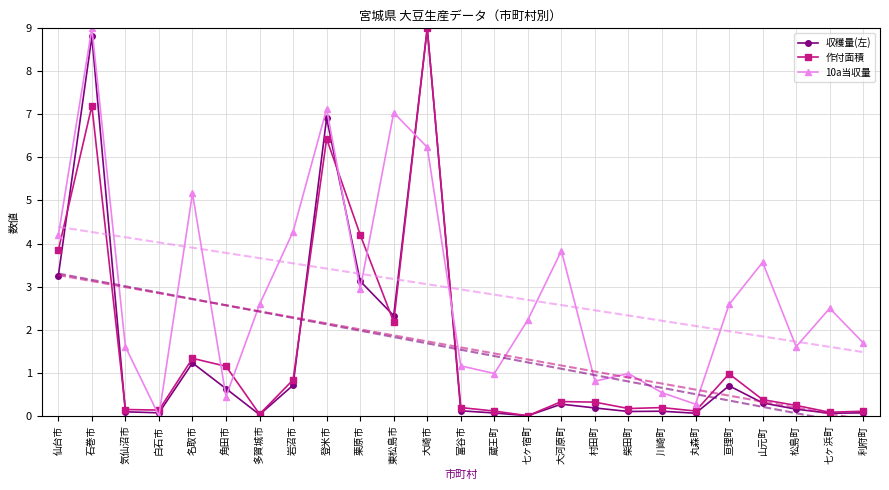

Which has a higher value, 登米市 or 山元町?

登米市